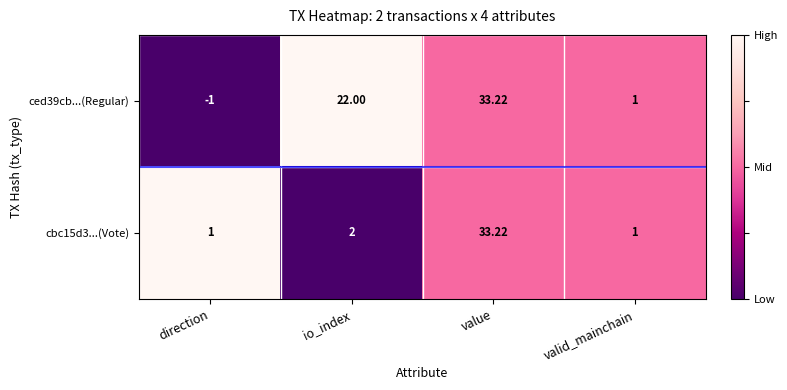

Which series has the largest total across all categories?

ced39cb...(Regular)